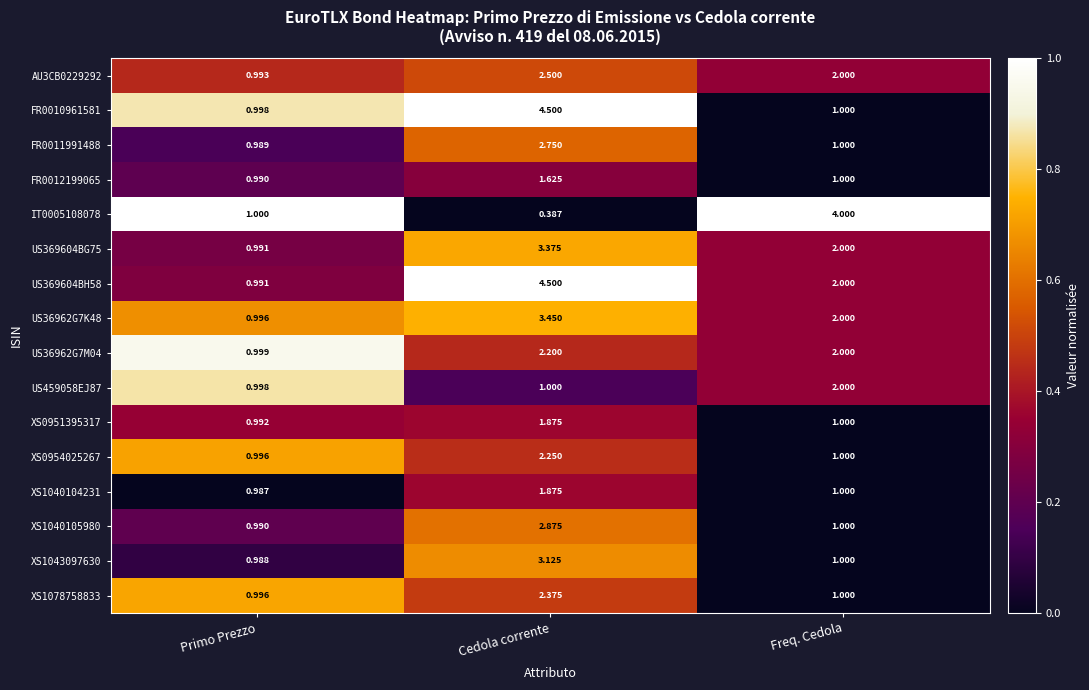

At which category does the chart reach its peak across all series?

Cedola corrente